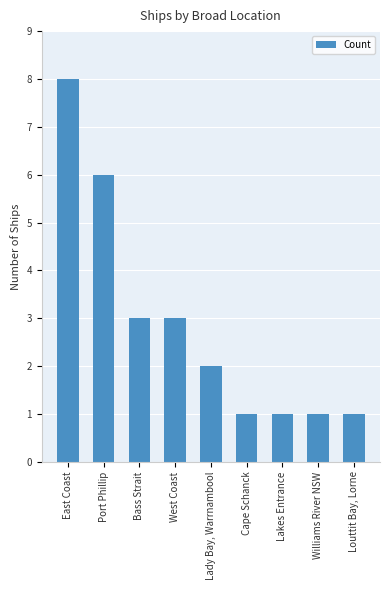

What is the maximum value shown in the chart?

8